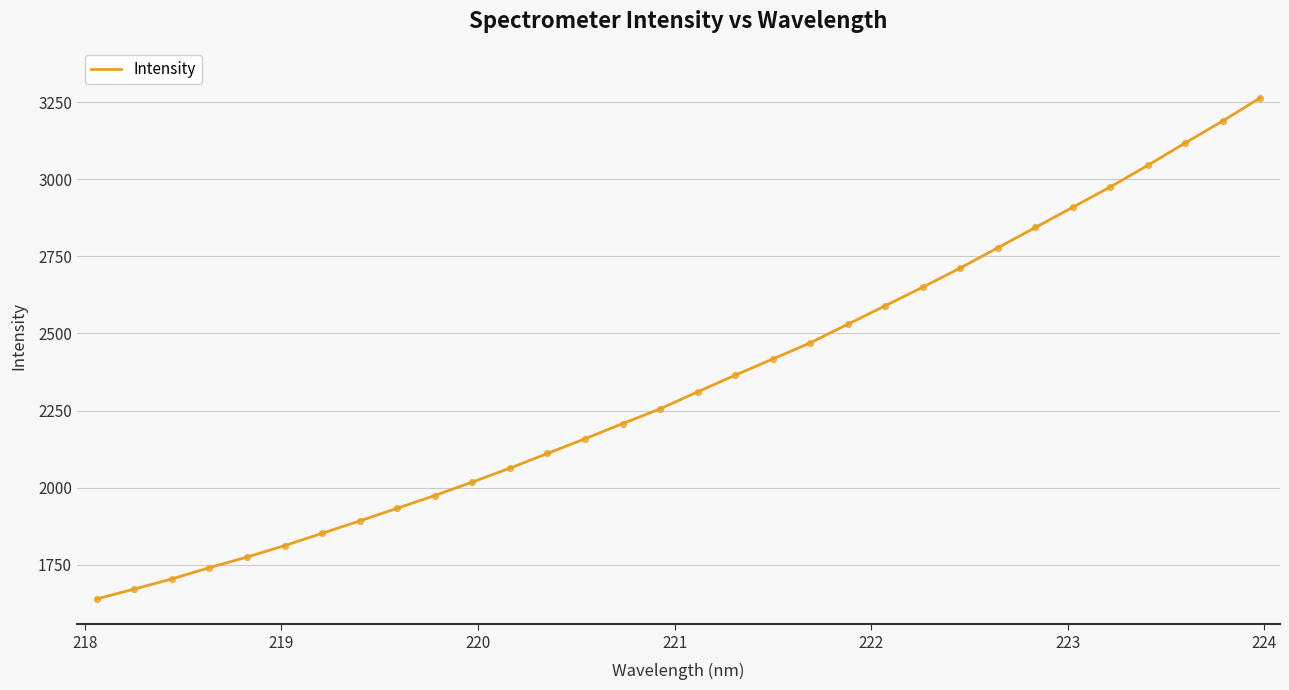

What is the smallest value displayed?

1639.1